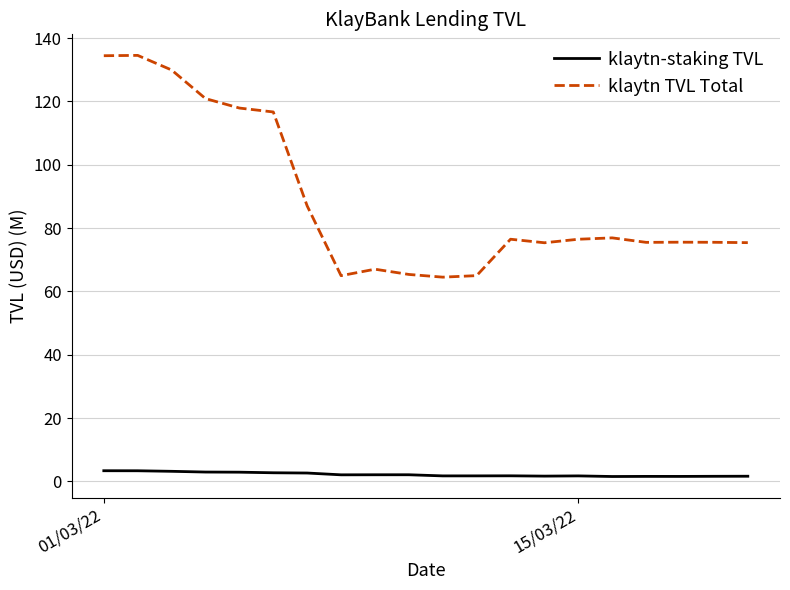

Is this an area chart (filled region under the line)?

No